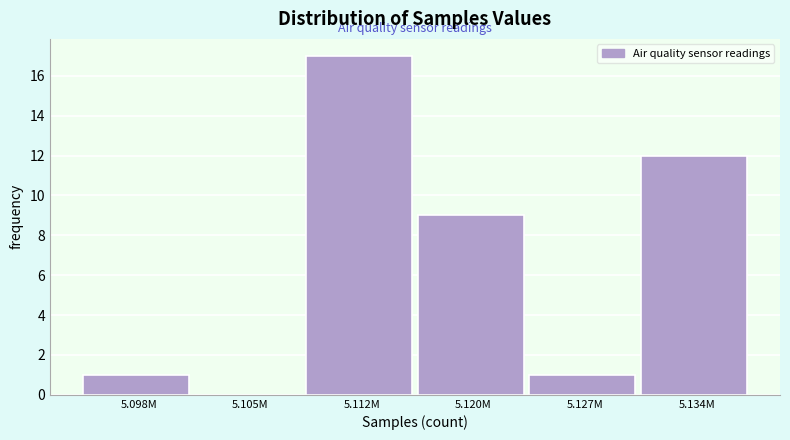

Reading left to right, list all the values displayed in this chart.

5.098M=1	5.105M=0	5.112M=17	5.120M=9	5.127M=1	5.134M=12